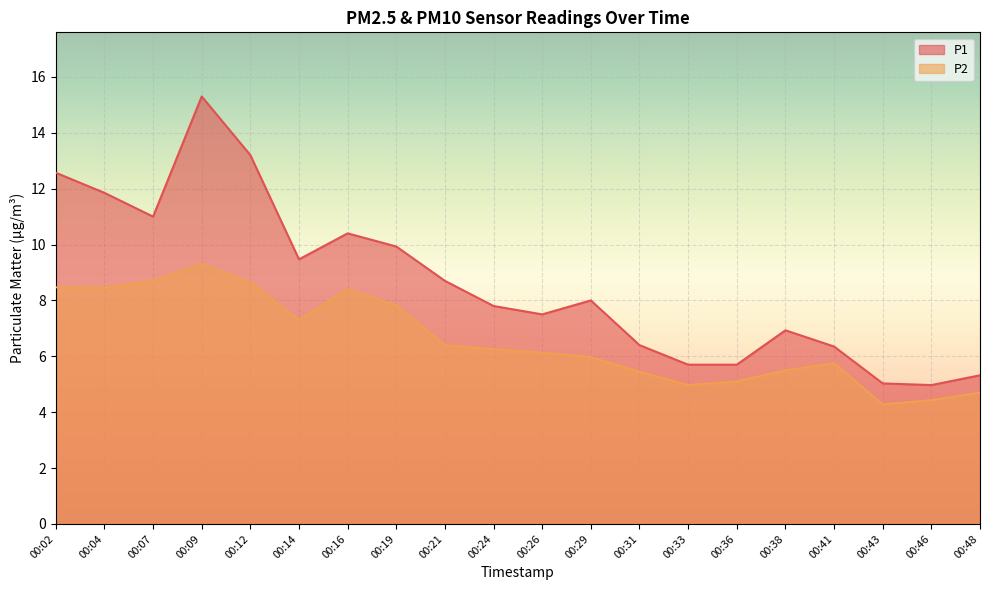

How many lines are shown in the chart?

2